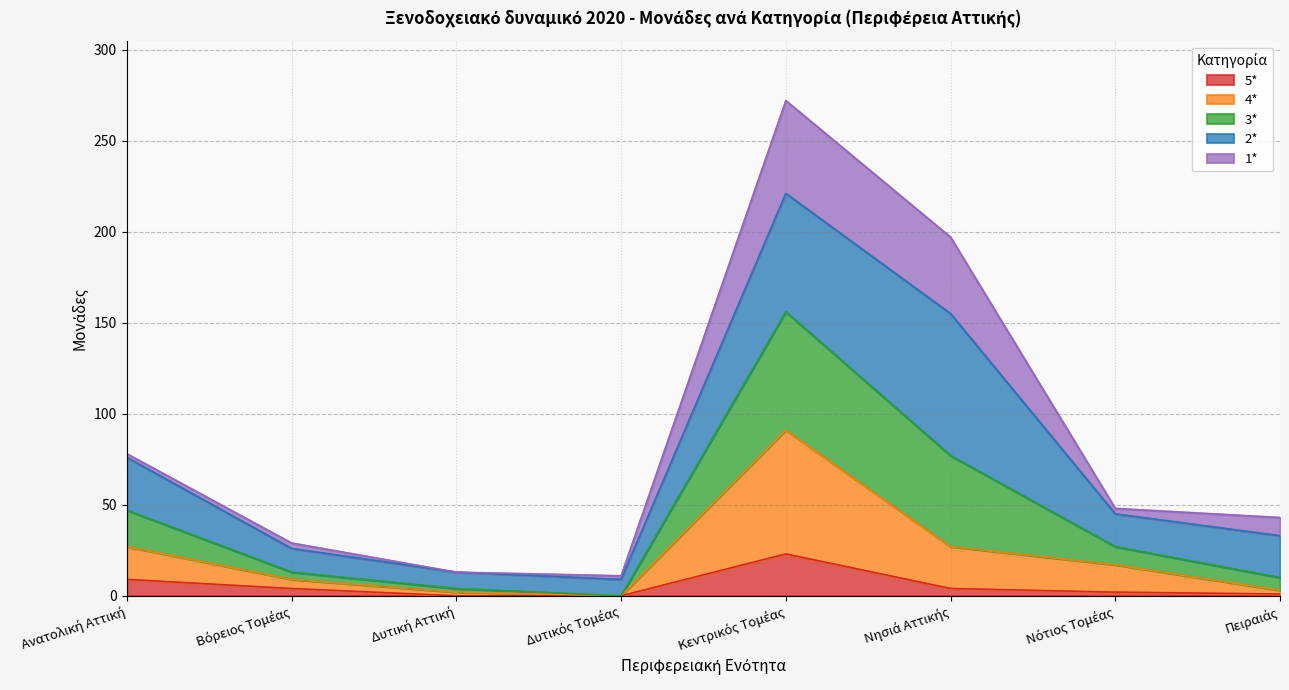

Is it true that 5* equals 4 at Νησιά Αττικής?

True